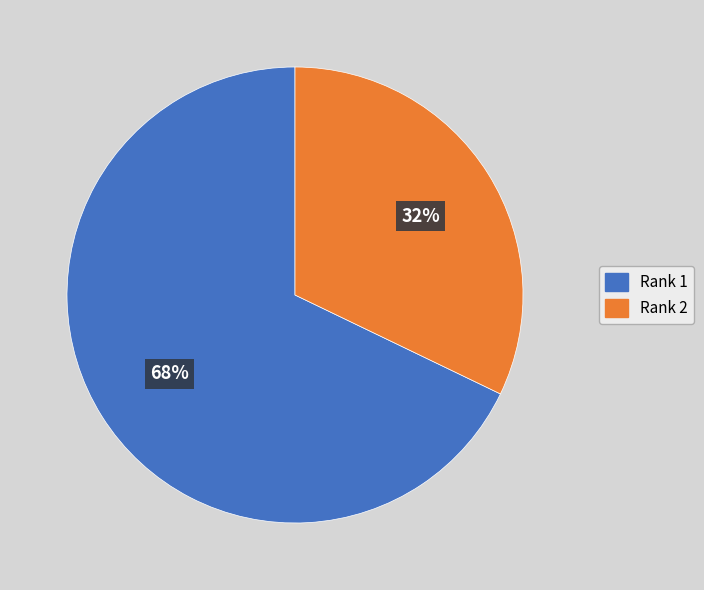

Is the sum of Rank 2 and Rank 1 greater than half?

Yes